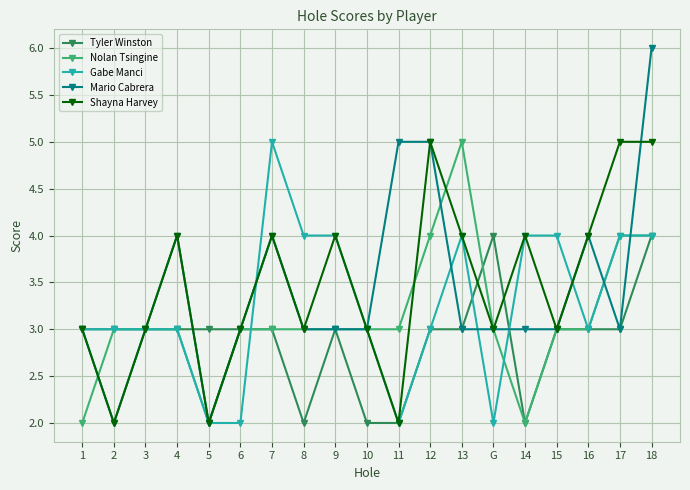

What value does the Tyler Winston series have at 1?

3